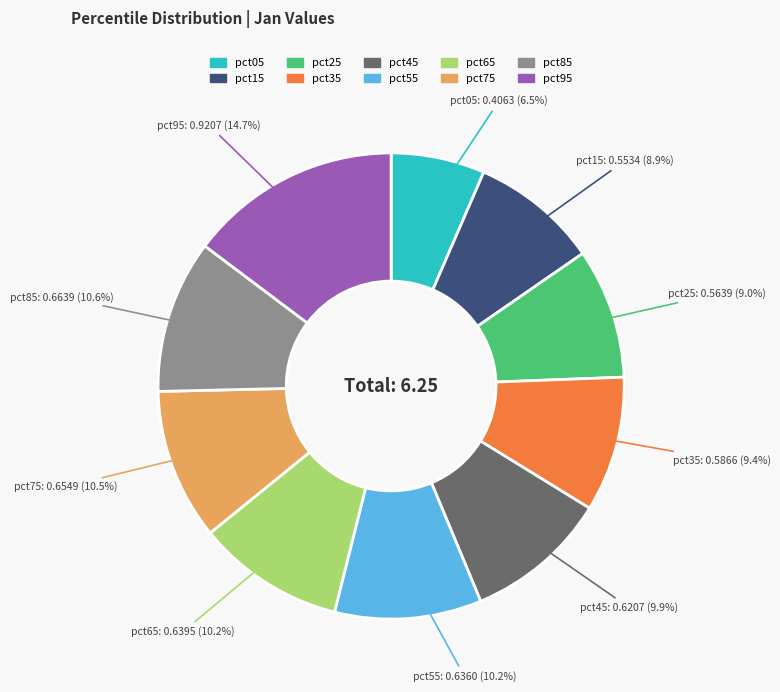

The pct35 slice represents 3% of the pie. True or false?

False